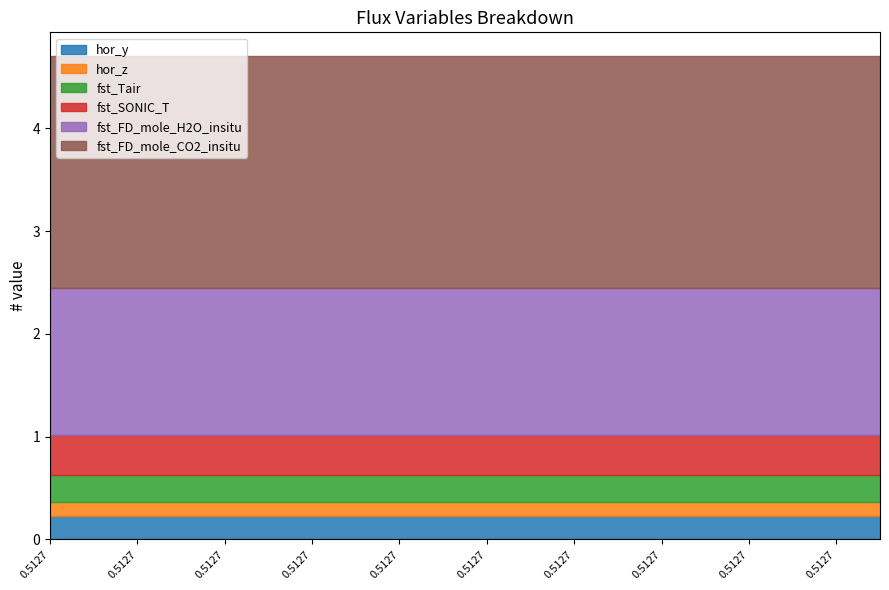

What is the maximum value shown in the chart?

2.3